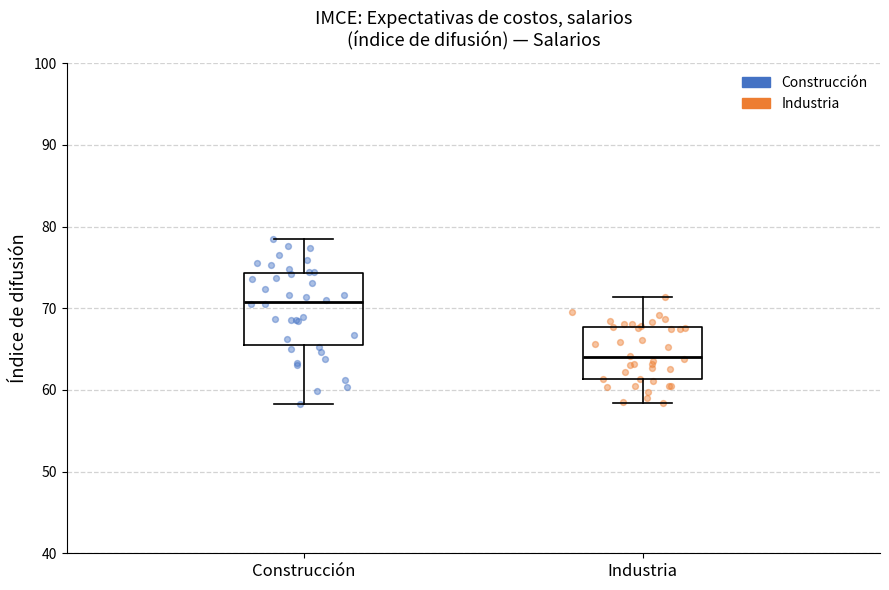

Reading left to right, transcribe this box plot: for each box, give where its median line is, the range the box spans, and where its two whiskers end, as read against the y-axis. The values are not printed on the chart, so give them approximately, as read against the axis.

Construcción: median 71, box 65 to 74, whiskers 58 to 78
Industria: median 64, box 61 to 68, whiskers 58 to 71